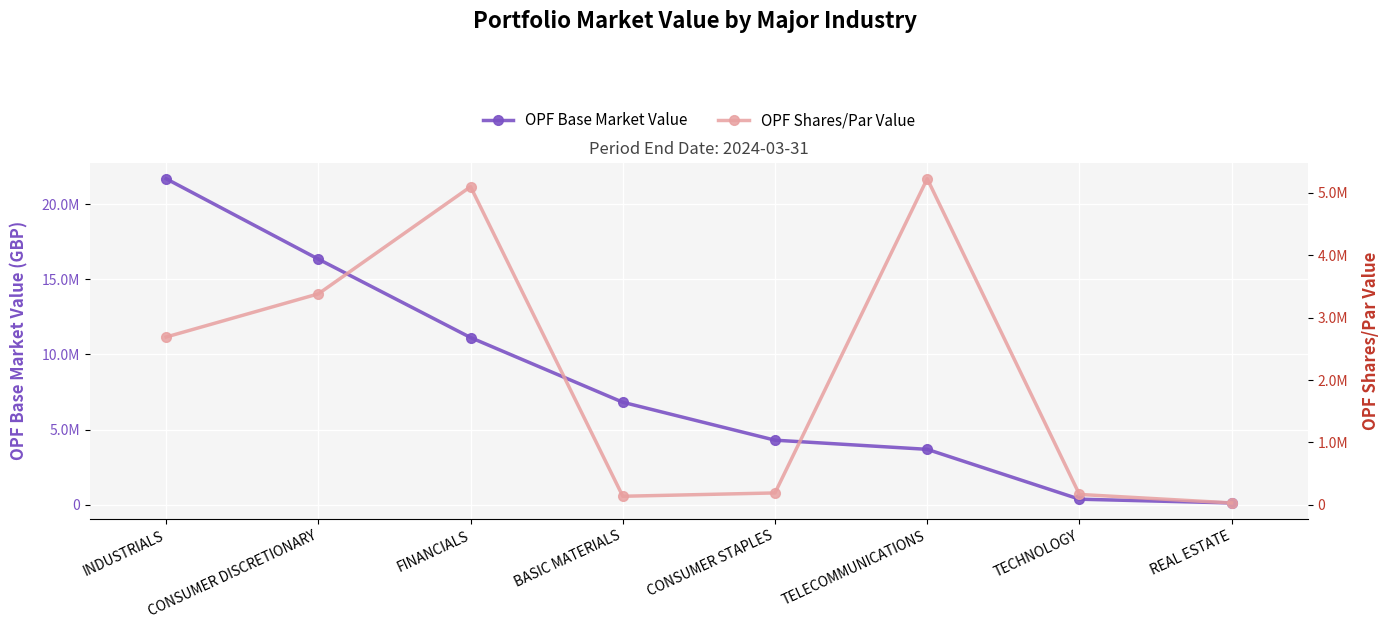

What is the difference between the maximum and minimum values in the OPF Base Market Value series?

21587232.1